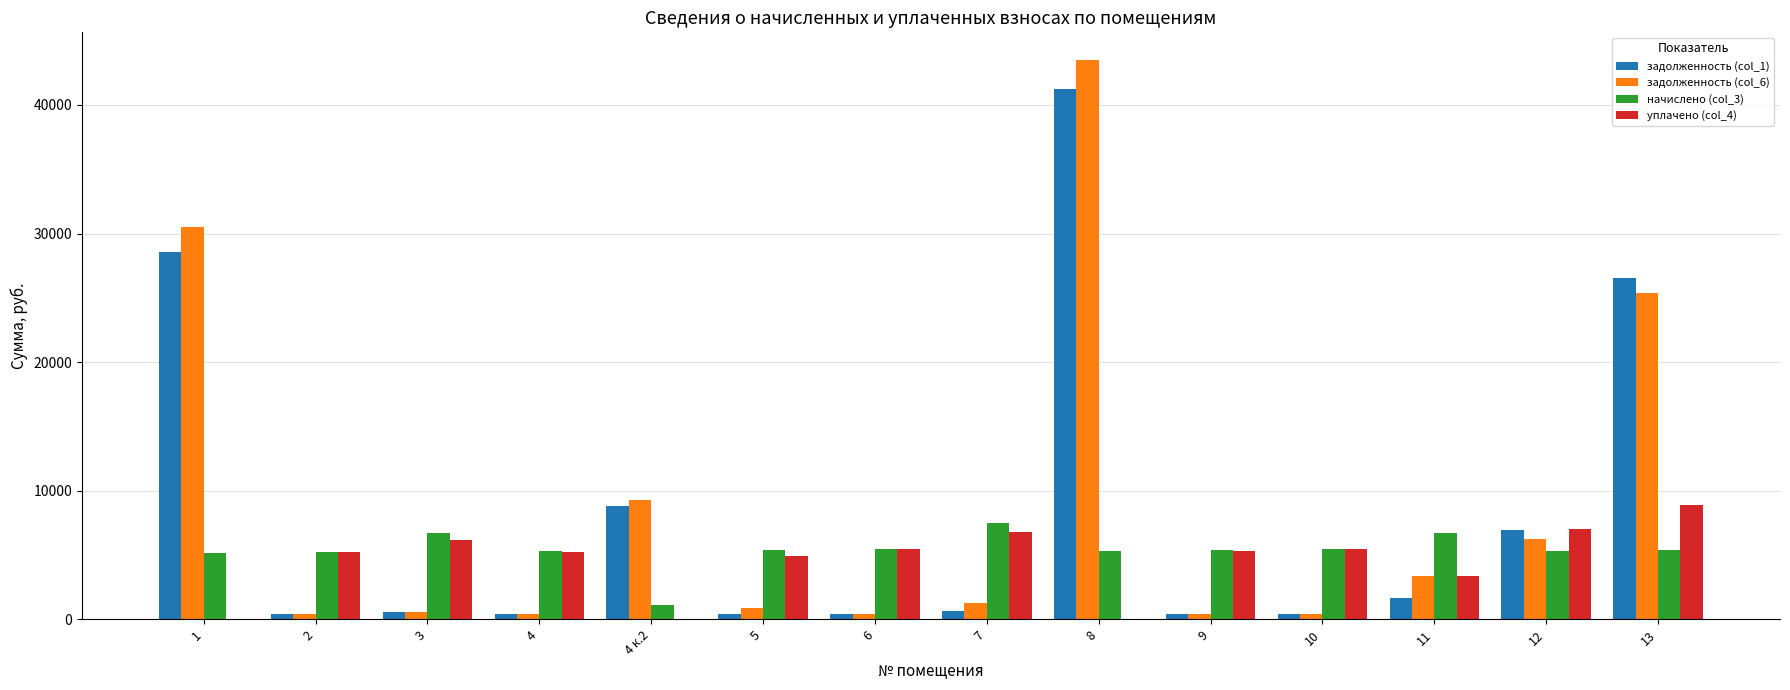

The value of задолженность (col_6) at 3 is 562.3. True or false?

True